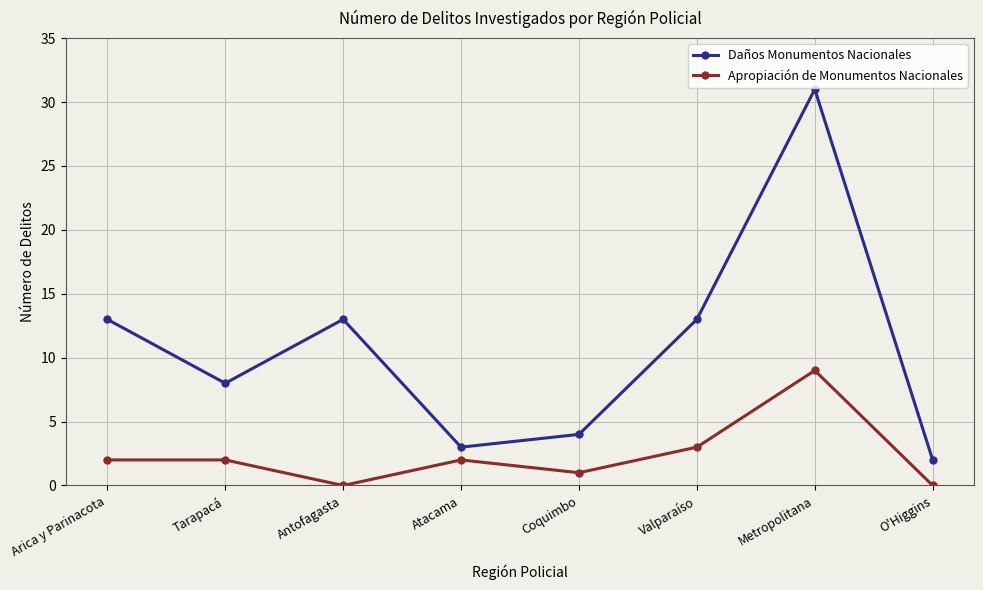

At which category does Daños Monumentos Nacionales reach its first local peak?

Antofagasta